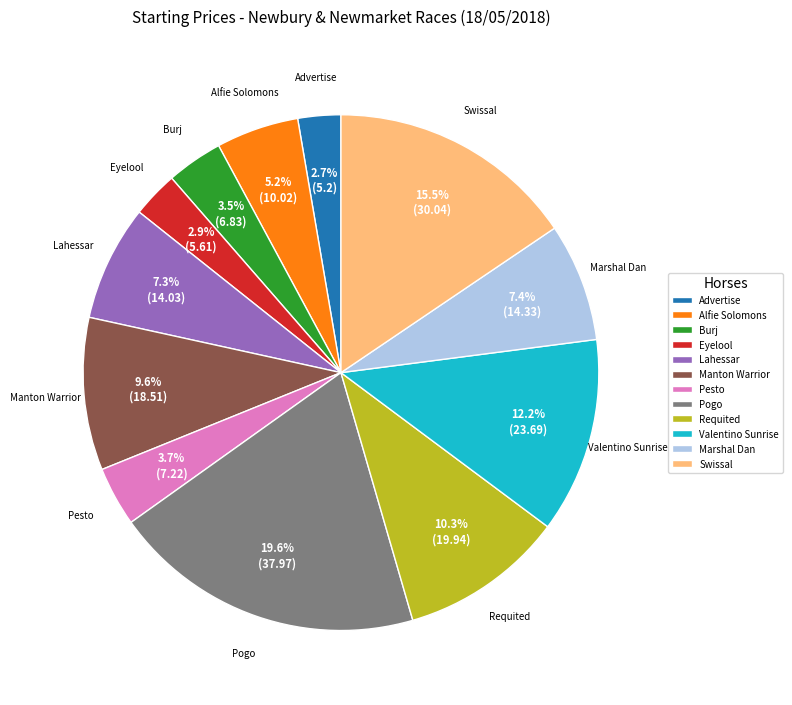

Does any single category account for the majority?

No